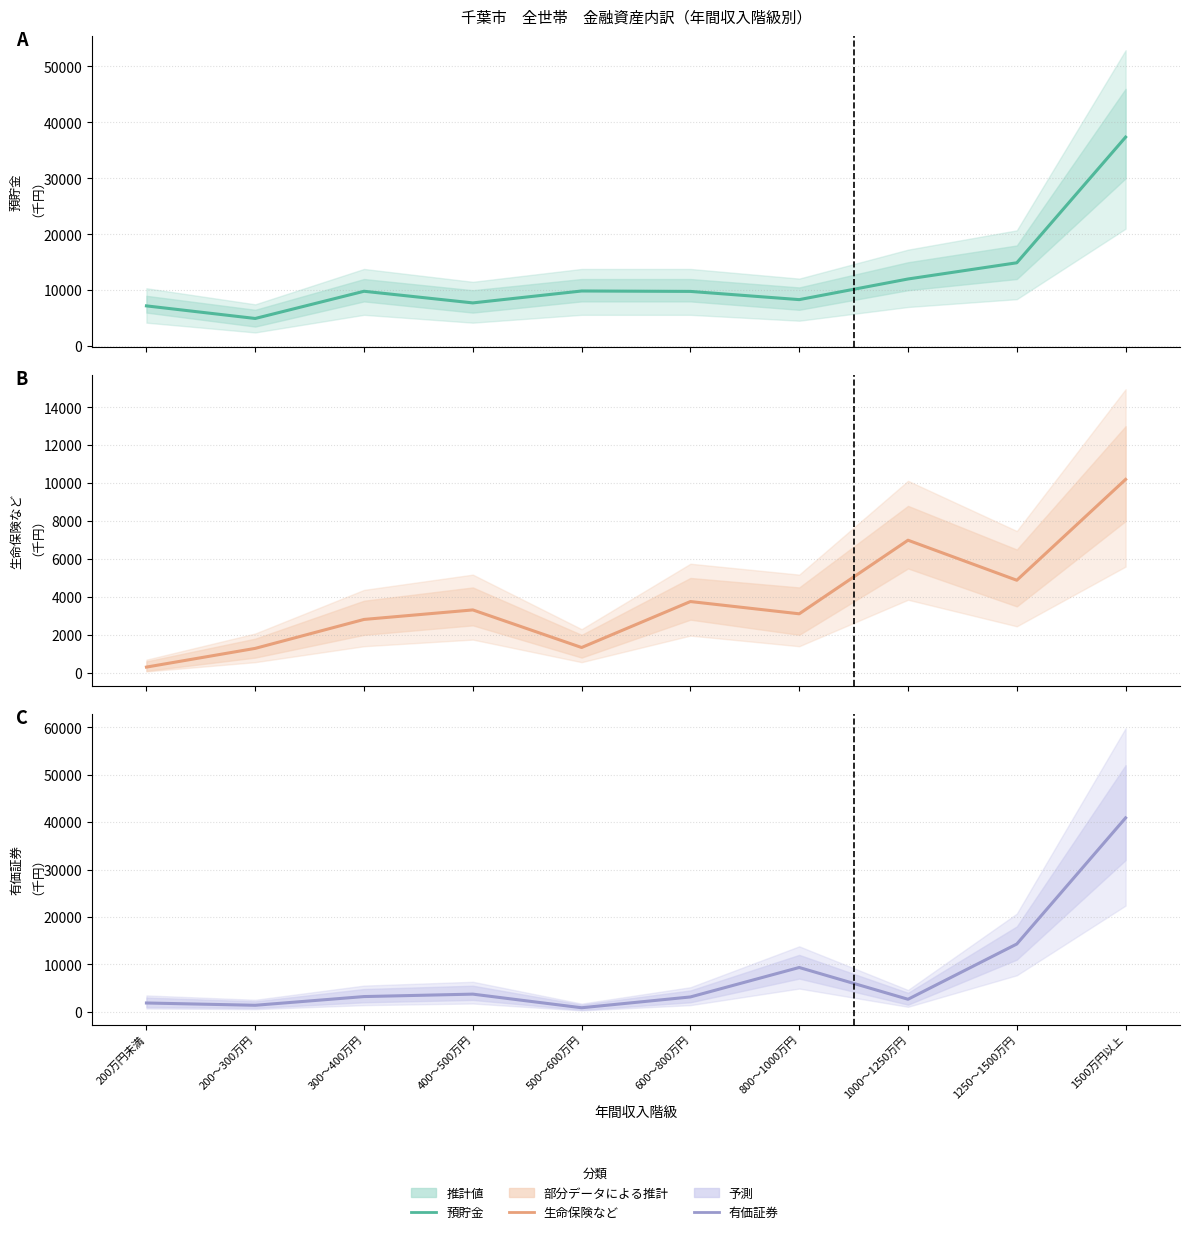

How many interior local valleys does the 預貯金 (中央値) series have?

3